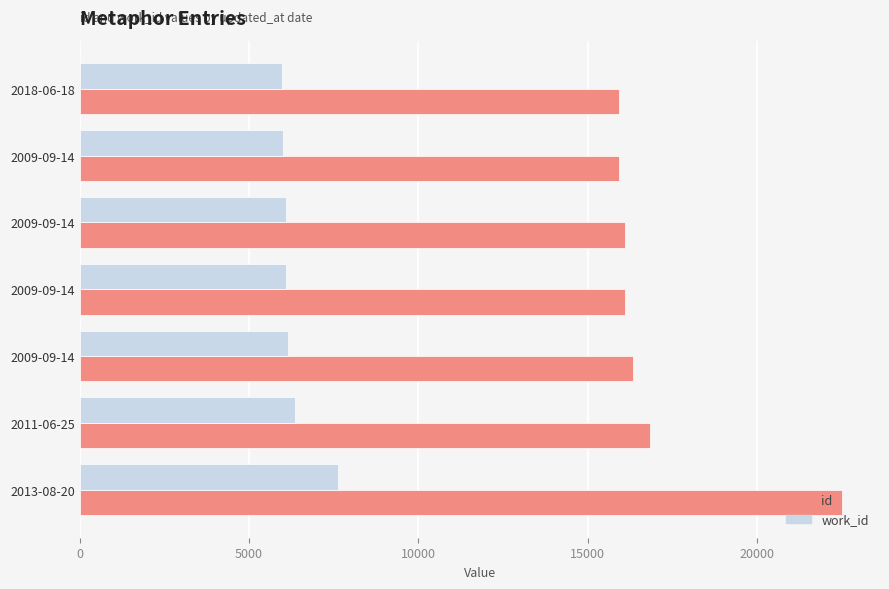

Reading right to left, list all the values displayed in this chart.

id: 22511	16852	16331	16101	16099	15940	15922
work_id: 7639	6375	6165	6083	6083	6001	5987